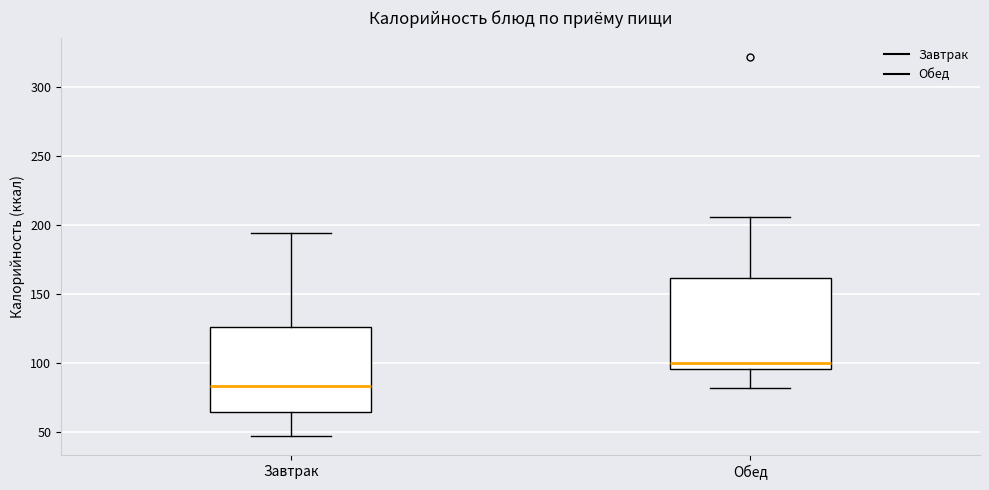

Where is the lower edge of the box for Обед on the y-axis? The values are not printed on the chart, so give them approximately, as read against the axis.

95